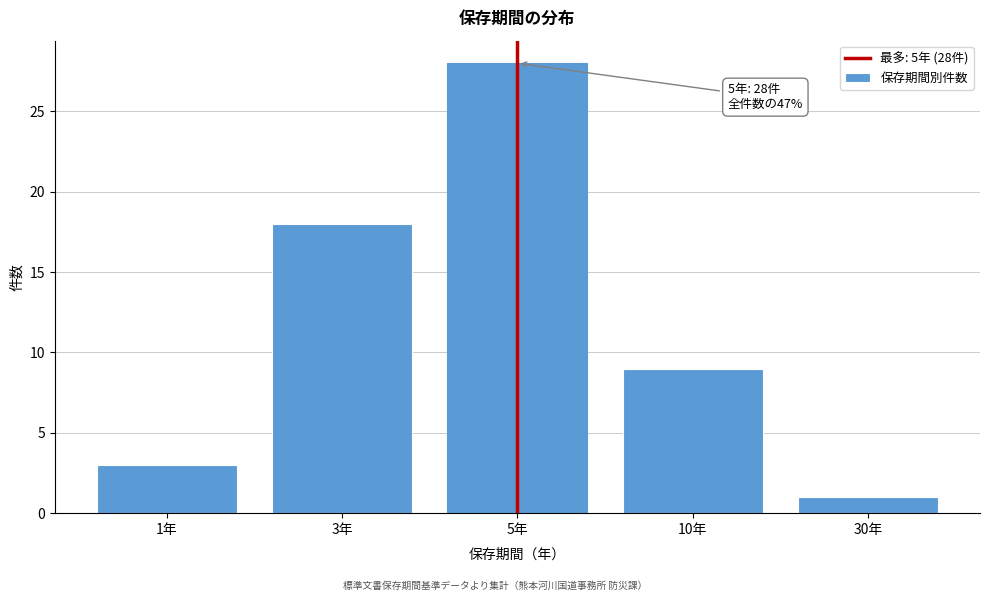

Reading left to right, what are all the values shown in this chart?

1年=3	3年=18	5年=28	10年=9	30年=1